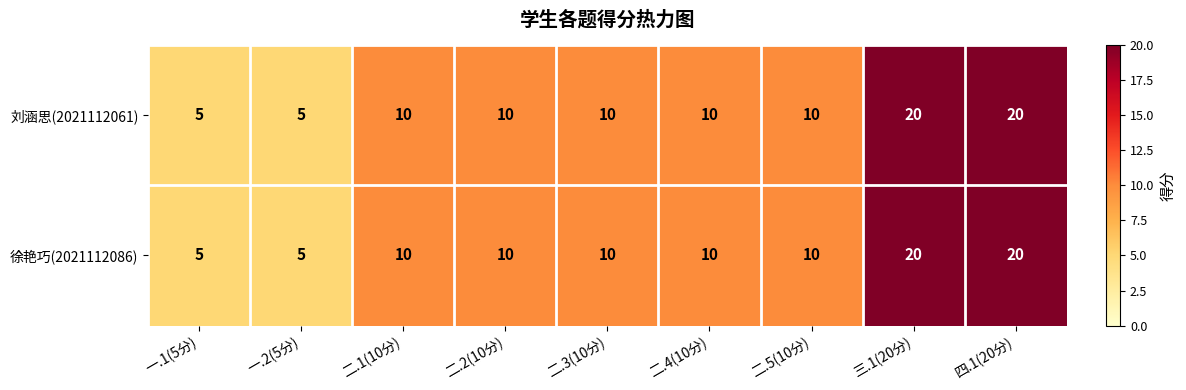

What is the approximate value of 徐艳巧(2021112086) at 二.3(10分), to the nearest 10?

10